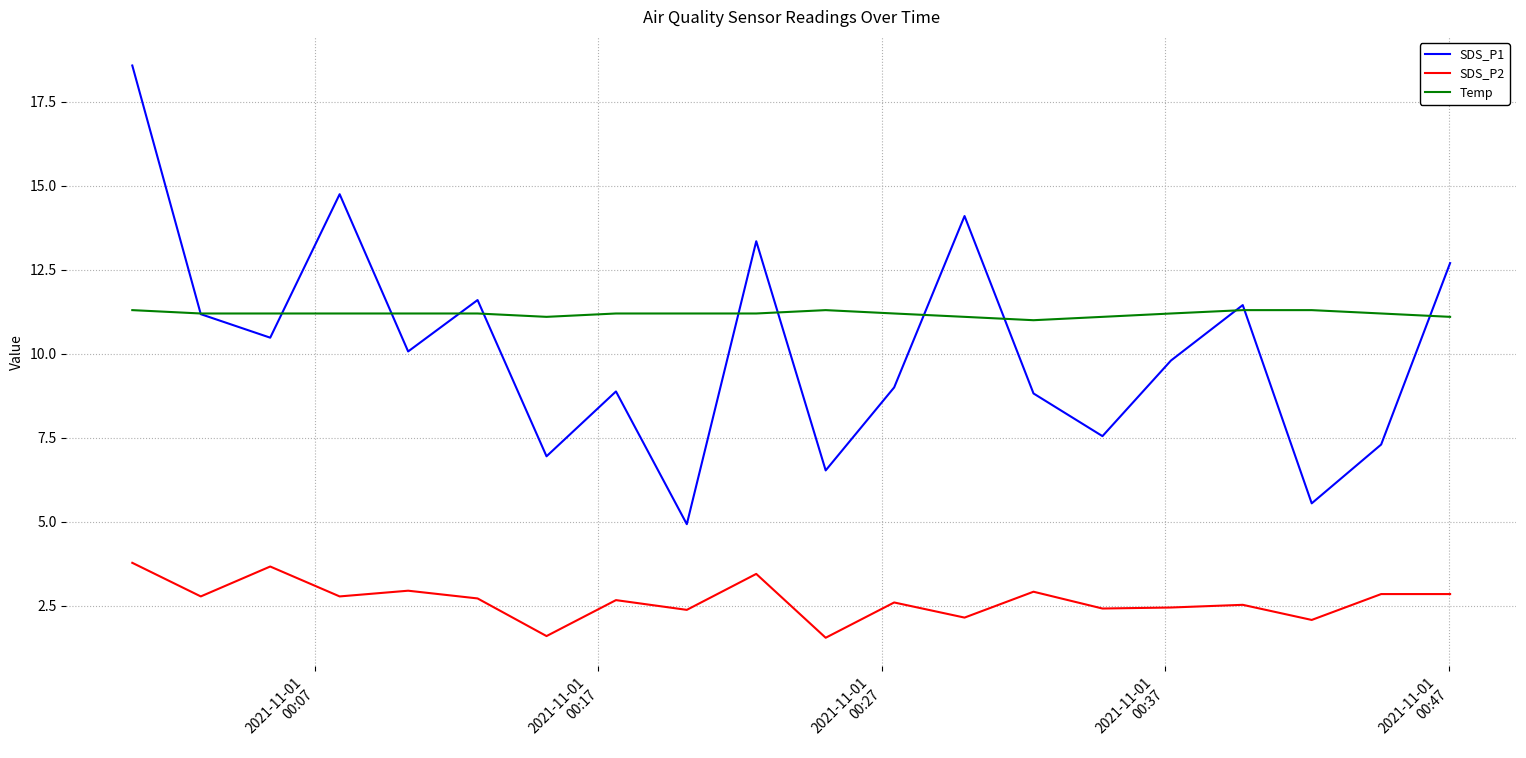

What is the greatest value displayed?

18.6